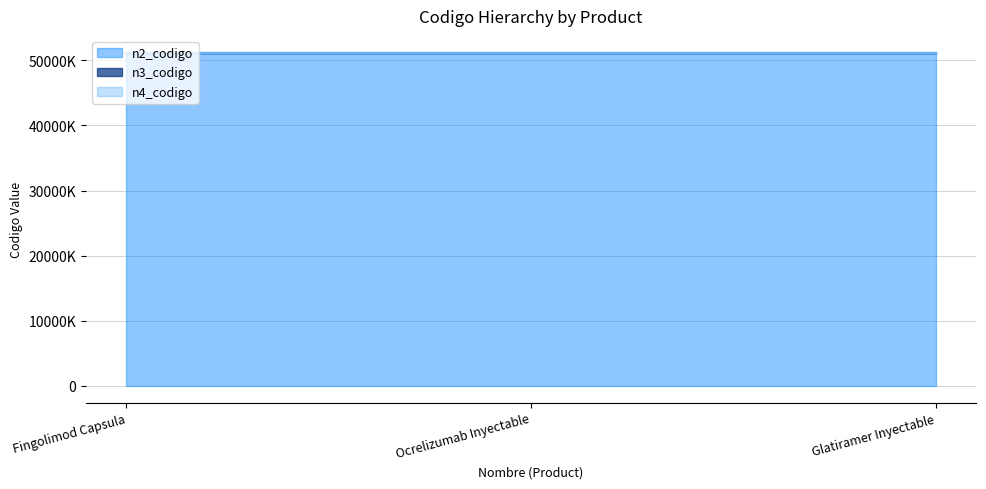

What position from the left is Fingolimod Capsula?

1